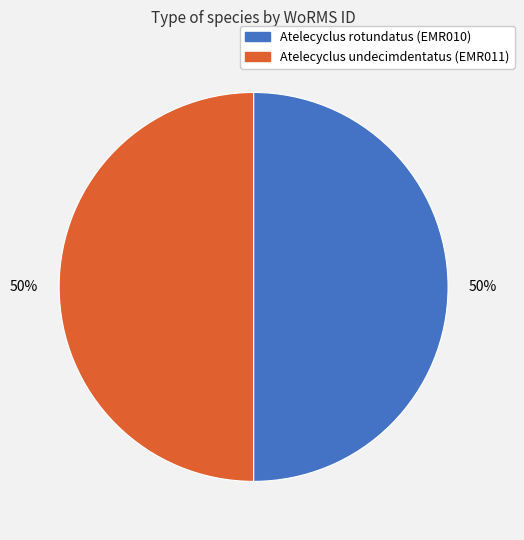

To the nearest percent, what percentage of the pie is Atelecyclus rotundatus (EMR010)?

50%